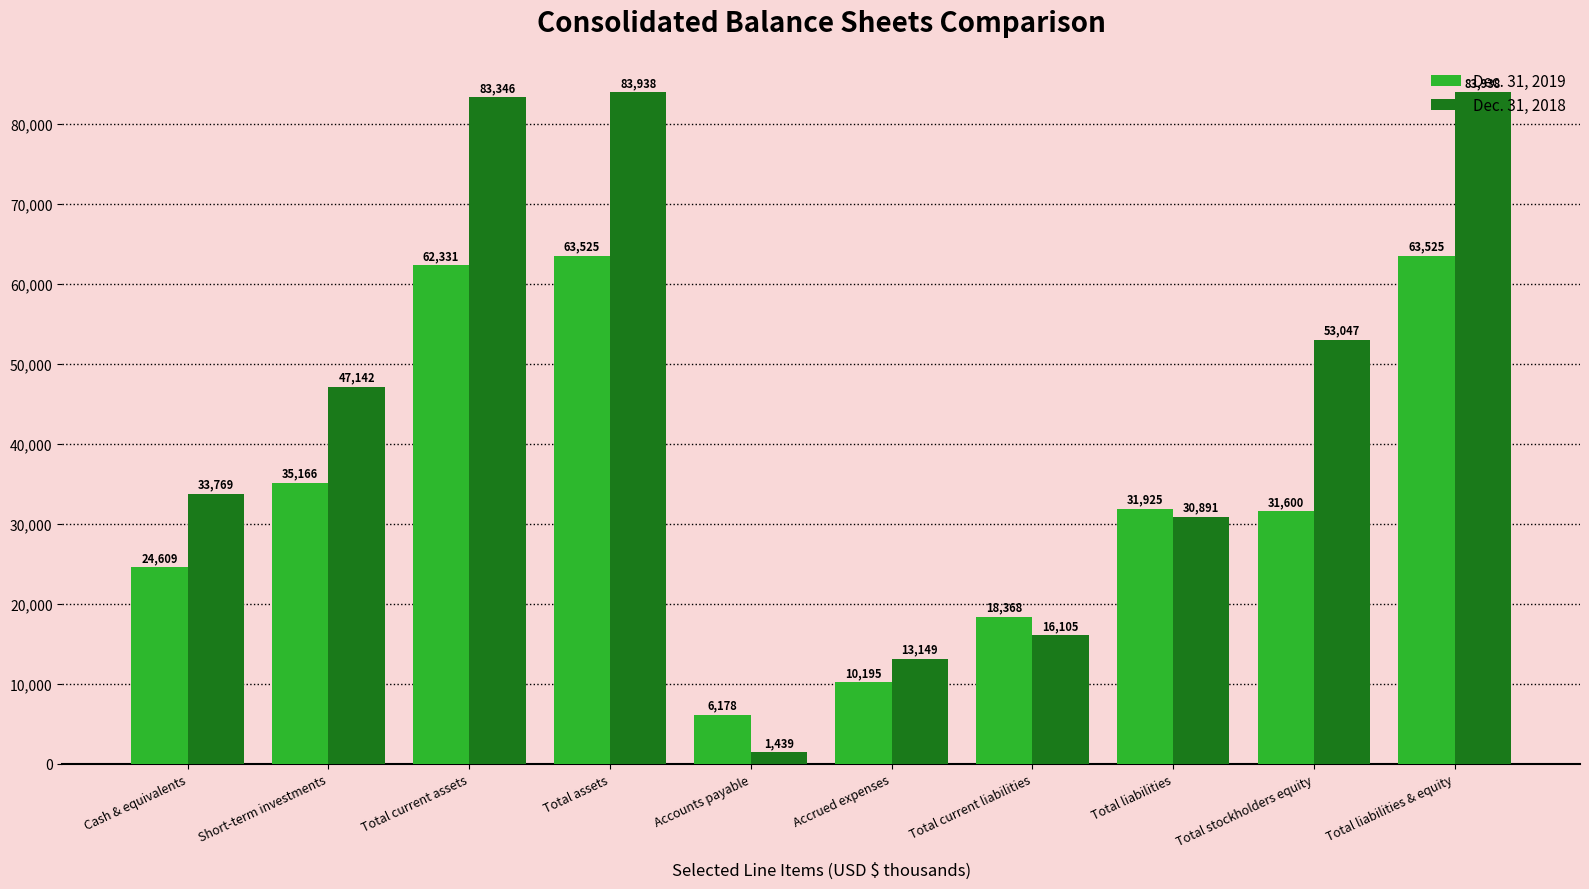

Does the chart contain any negative values?

No